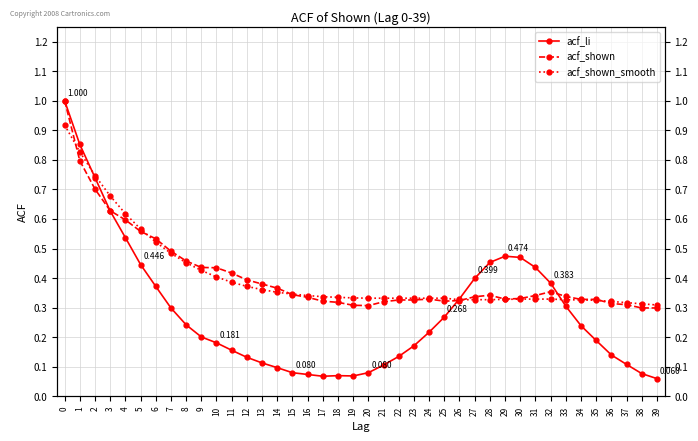

What is the difference between the maximum and second lowest values in the acf_li series?

0.9